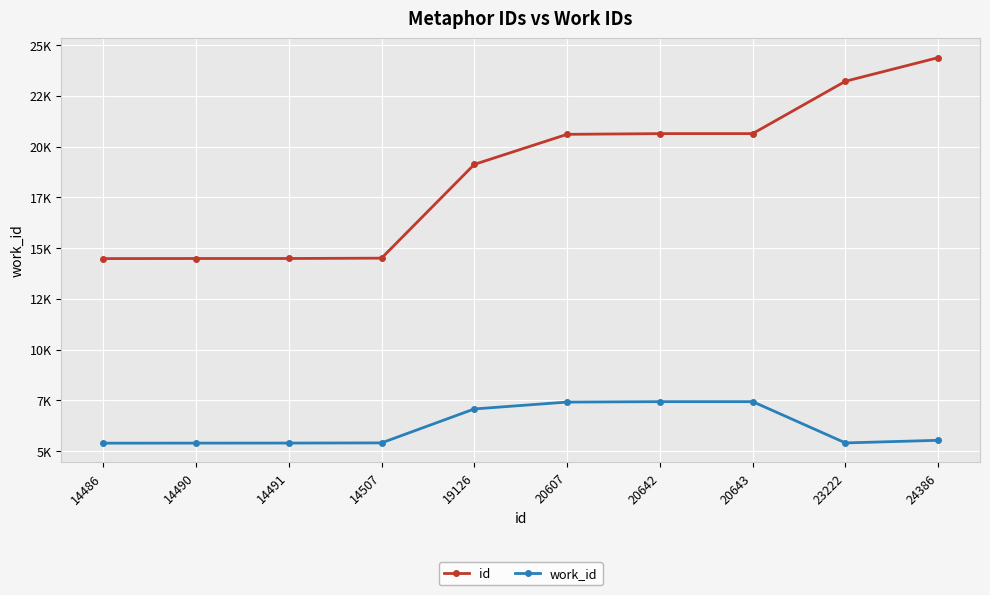

What is the total value across all series at 20642?

28081